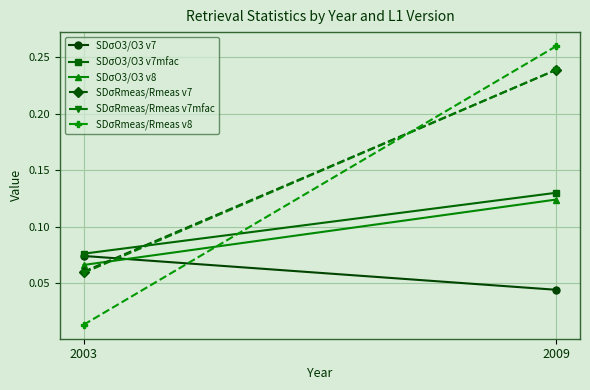

The value of SDσRmeas/Rmeas v7mfac at 2009 is 0.2. True or false?

True